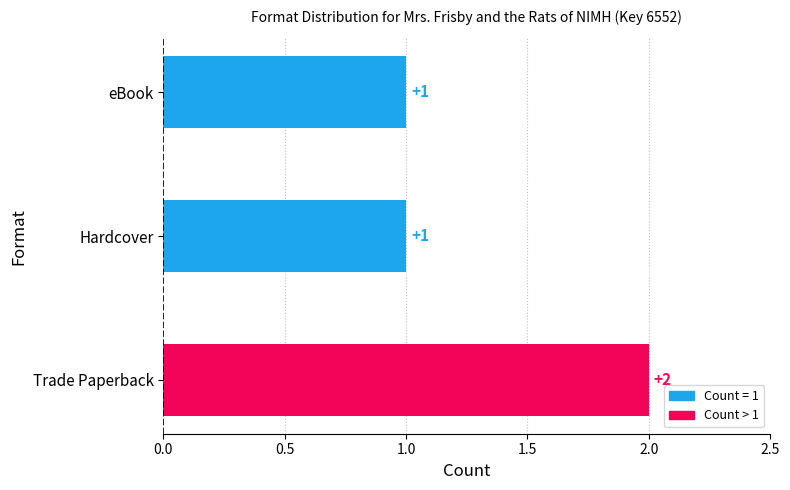

Is it true that the value at Hardcover is 1?

True